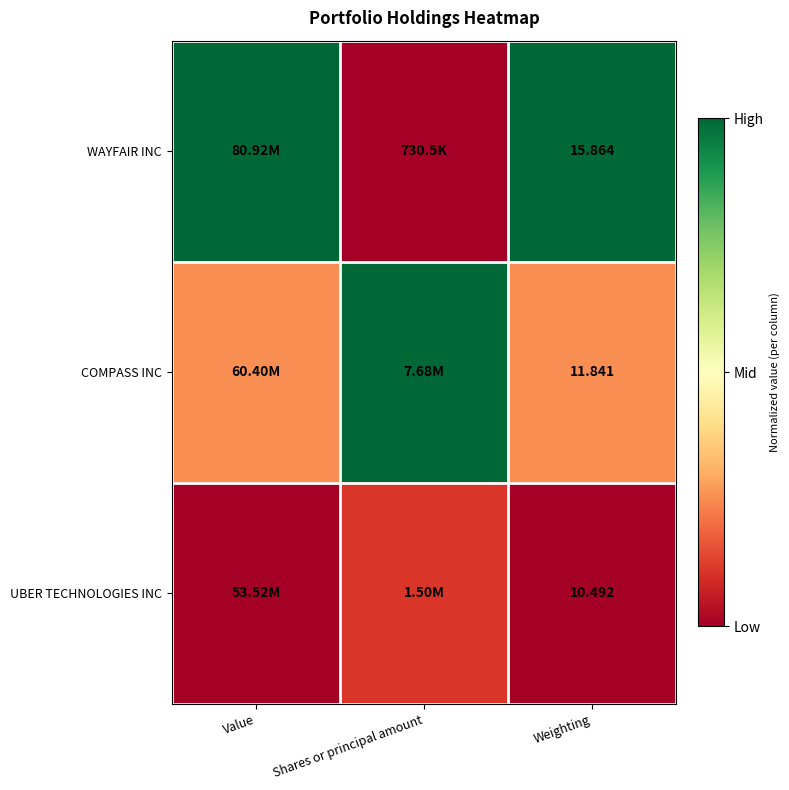

Count the COMPASS INC values in the range 0 to 1.

3